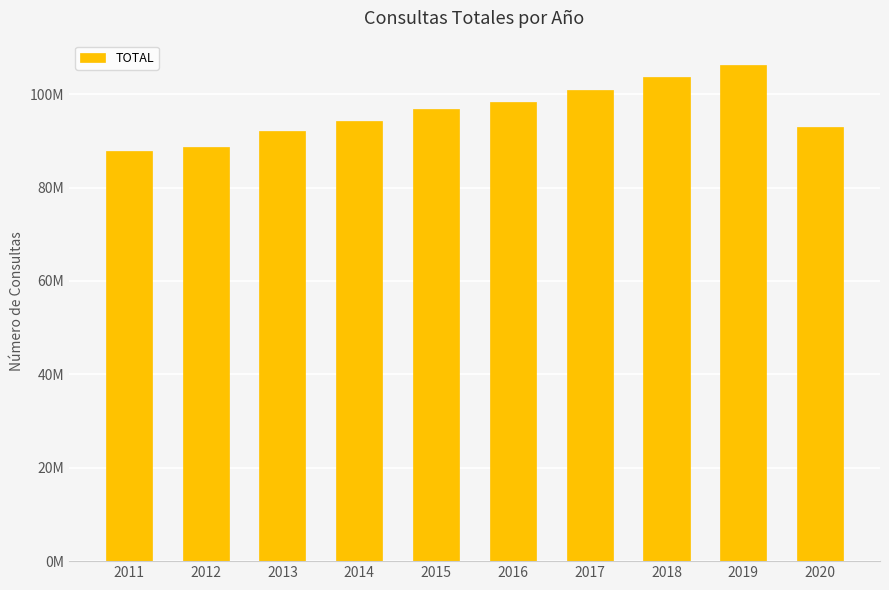

At which label is the value closest to 96927972?

2015